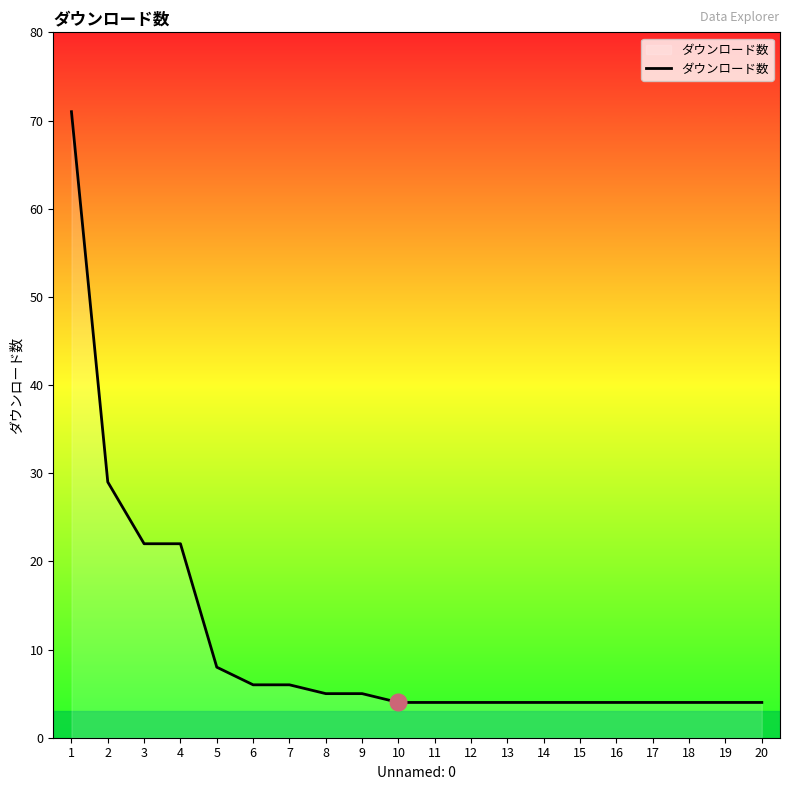

True or false: the data shows 4 at 16.

True